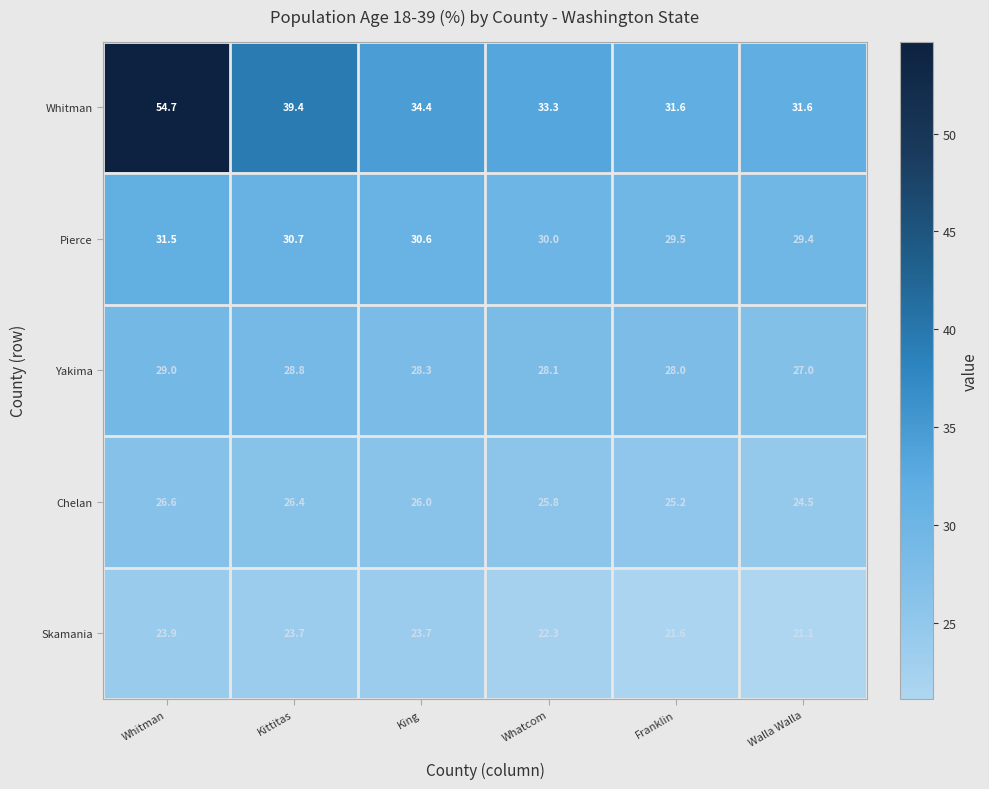

Rank the series by their maximum value, from lowest to highest.

Skamania, Chelan, Yakima, Pierce, Whitman